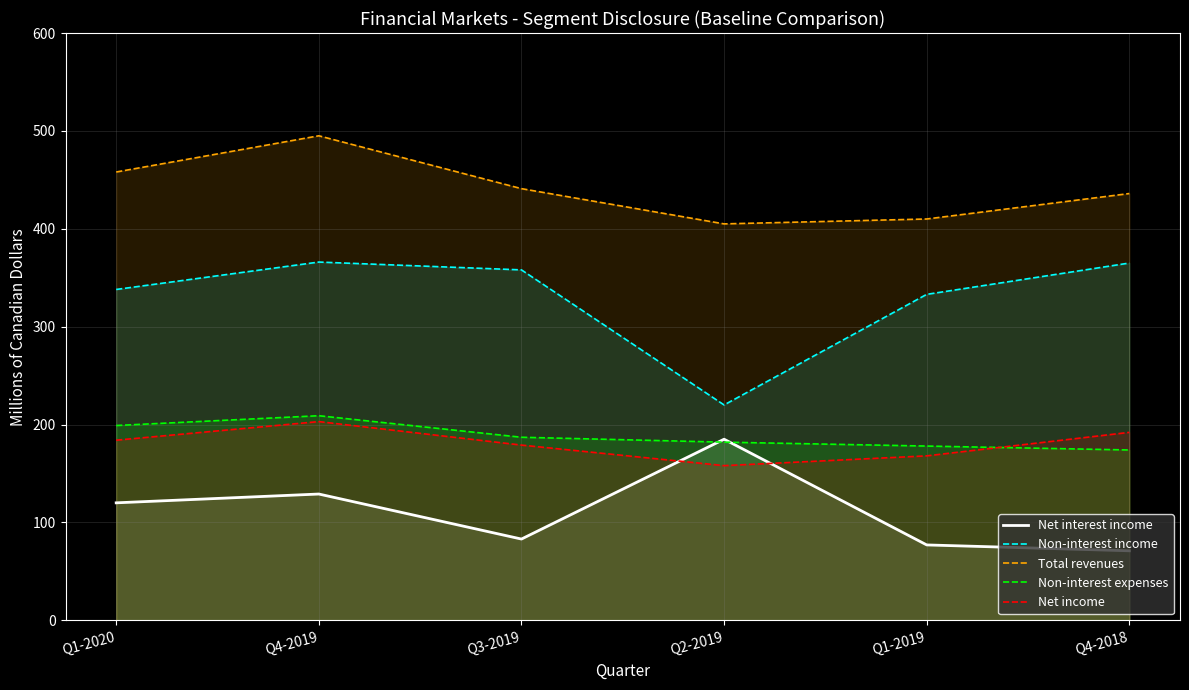

Read the Non-interest income value at Q1-2020.

338